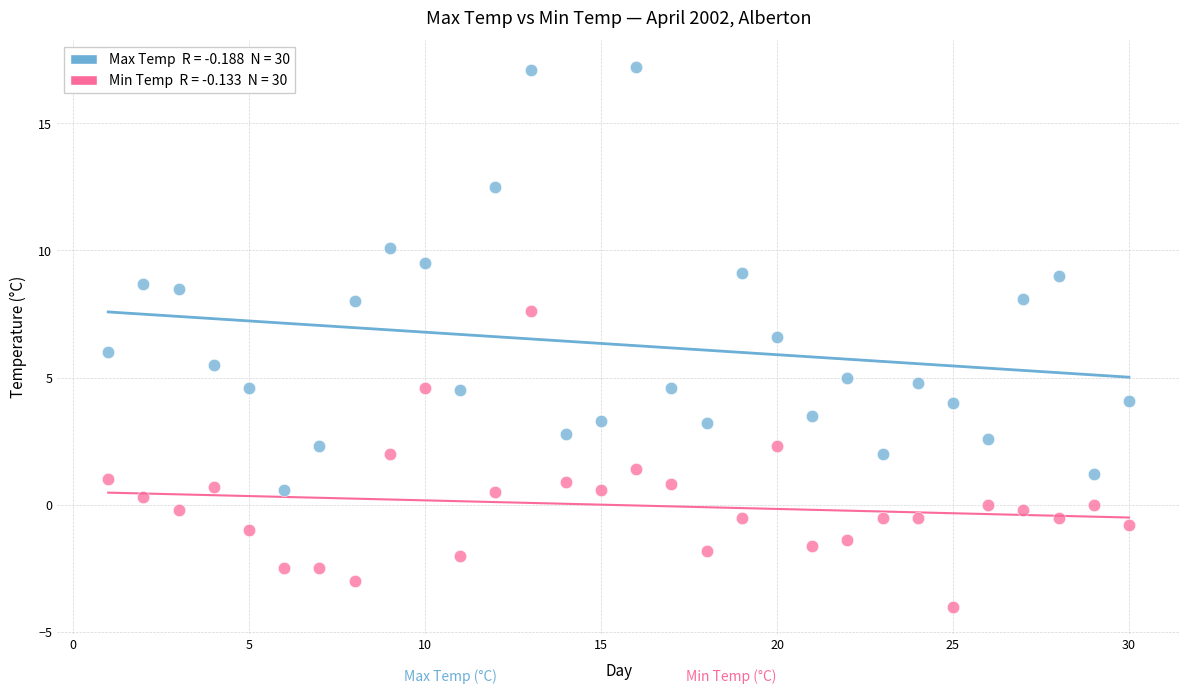

Across all data points, what is the range of X values (max minus min)?

29.0